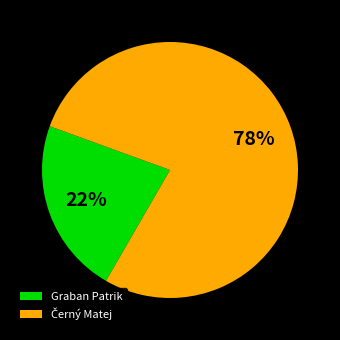

The Graban Patrik slice represents 22% of the pie. True or false?

True